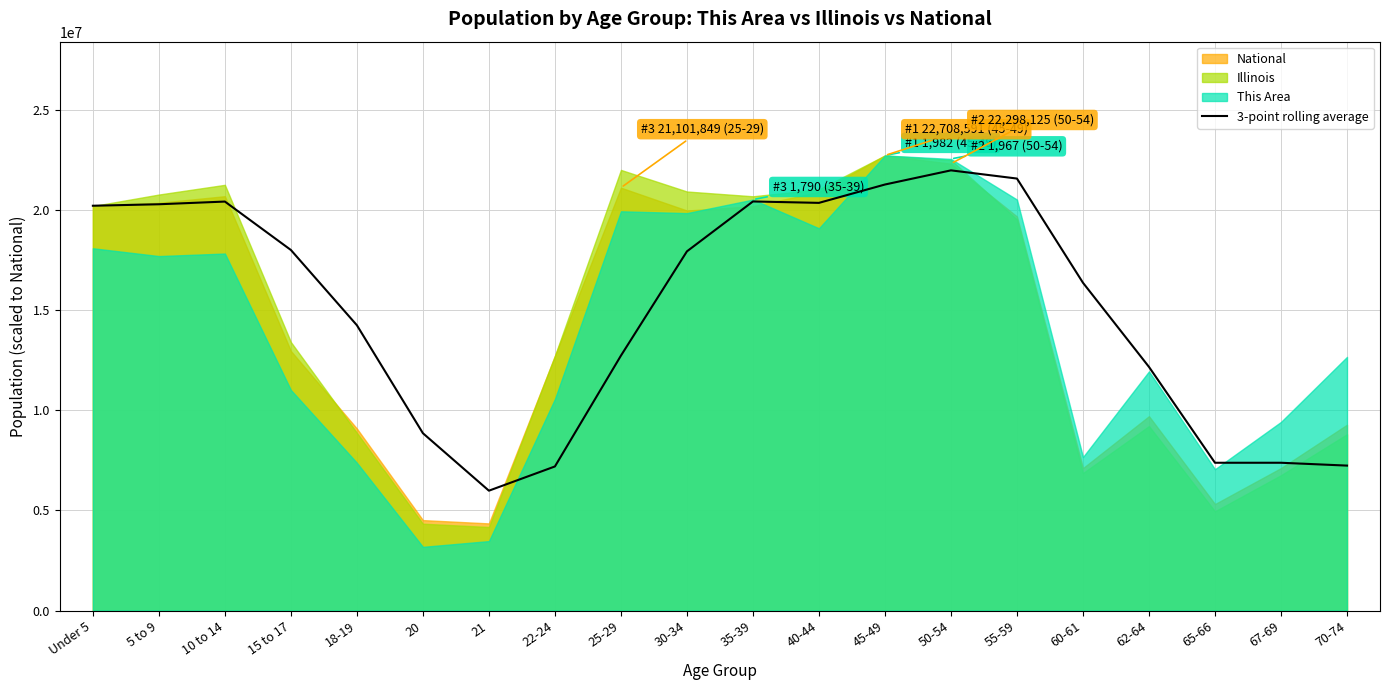

How many categories are shown in the chart?

20